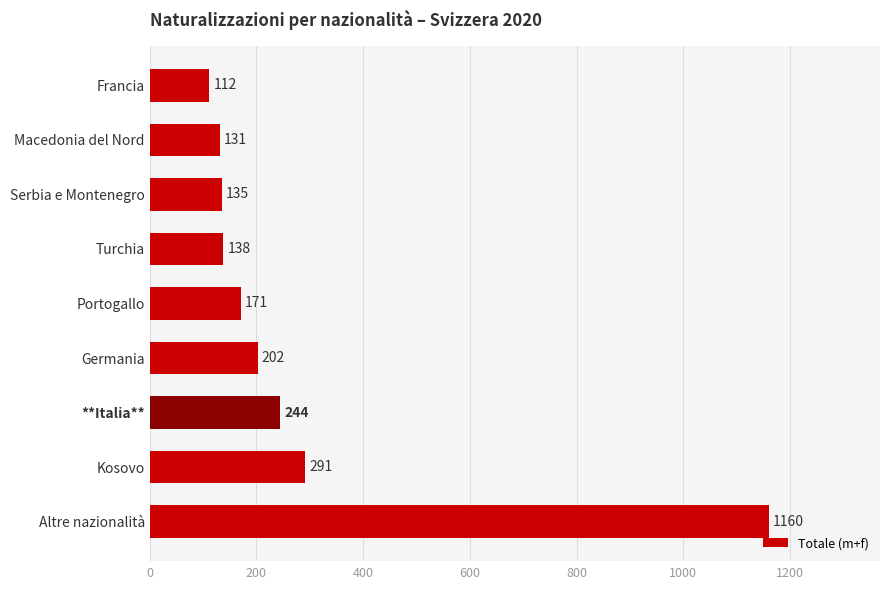

Rank the categories by value from lowest to highest.

Francia, Macedonia del Nord, Serbia e Montenegro, Turchia, Portogallo, Germania, **Italia**, Kosovo, Altre nazionalità